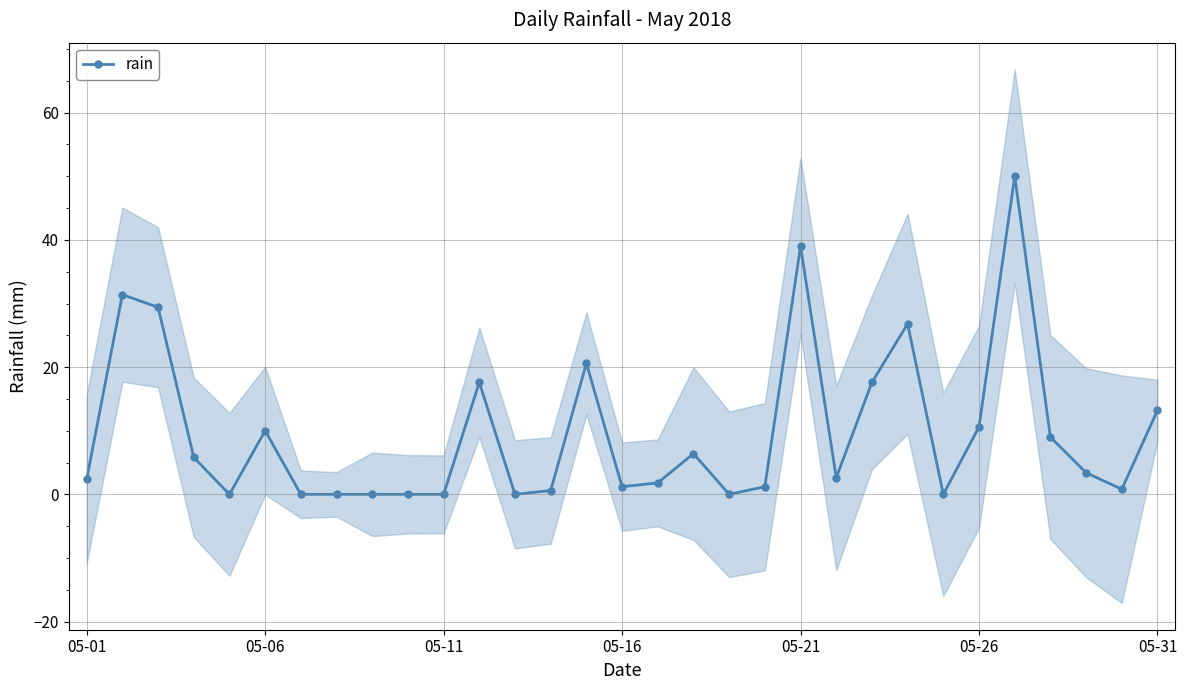

What is the value of the 2nd point from the left?

31.4